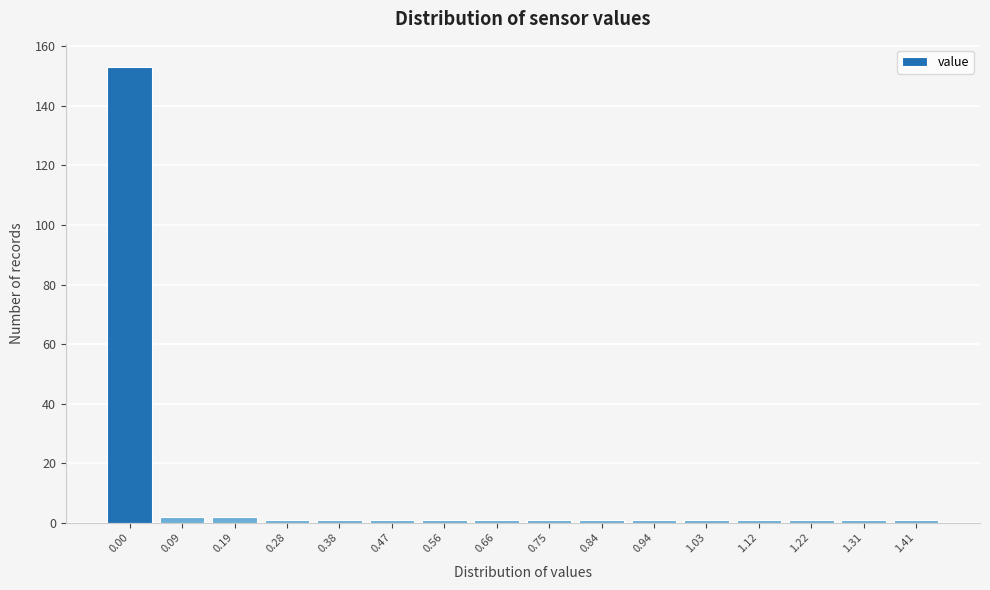

Reading left to right, list all the values displayed in this chart.

0.00=153	0.09=2	0.19=2	0.28=1	0.38=1	0.47=1	0.56=1	0.66=1	0.75=1	0.84=1	0.94=1	1.03=1	1.12=1	1.22=1	1.31=1	1.41=1